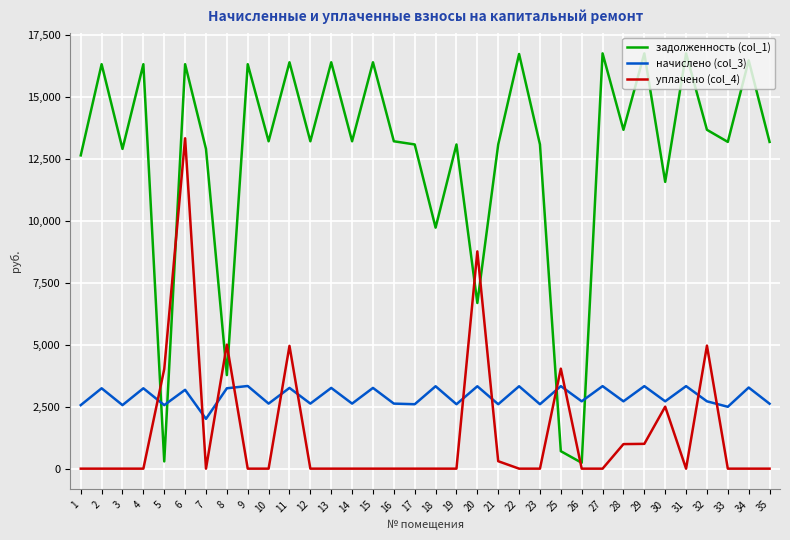

What is the spread (max minus min) of values at 9?

16306.8